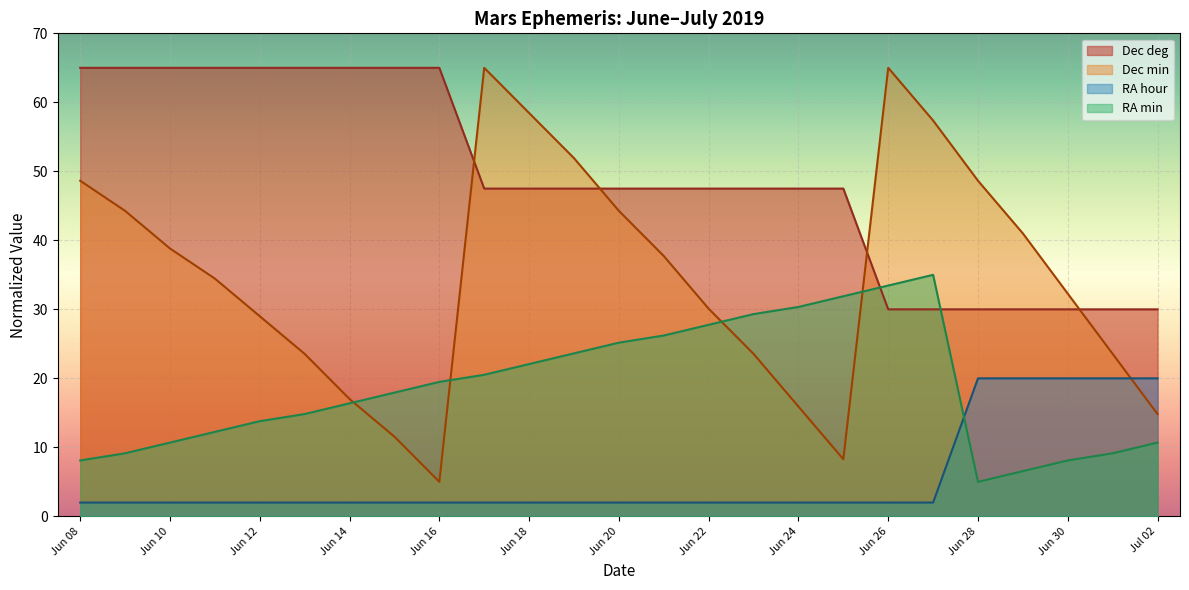

The value of Dec deg at Jun 28 is 9.8. True or false?

False